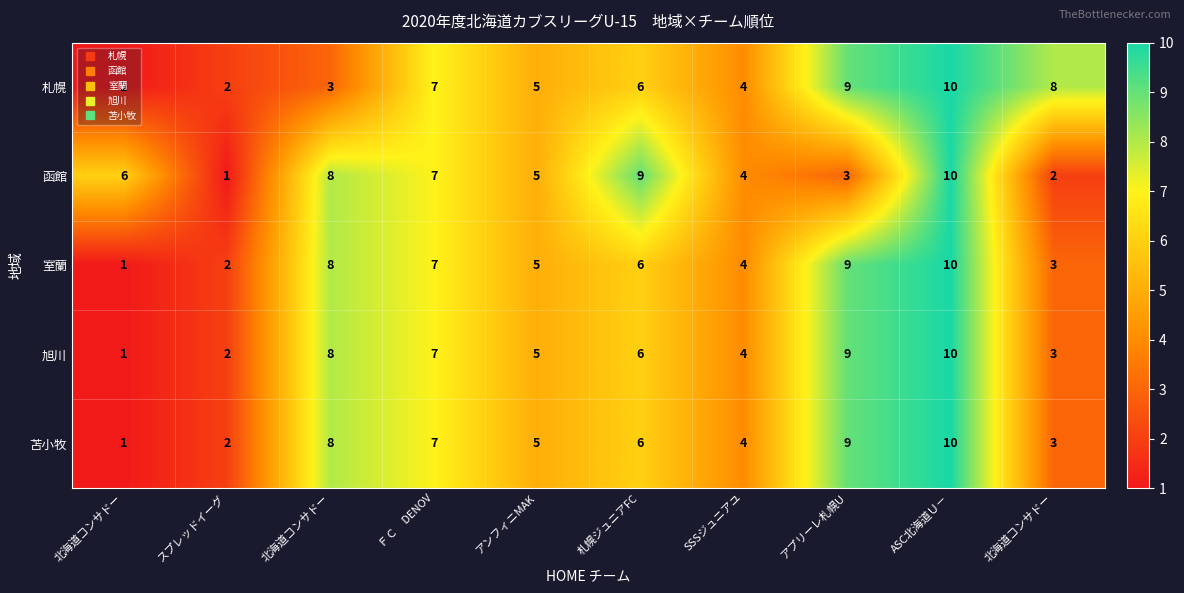

What is the smallest value displayed?

1